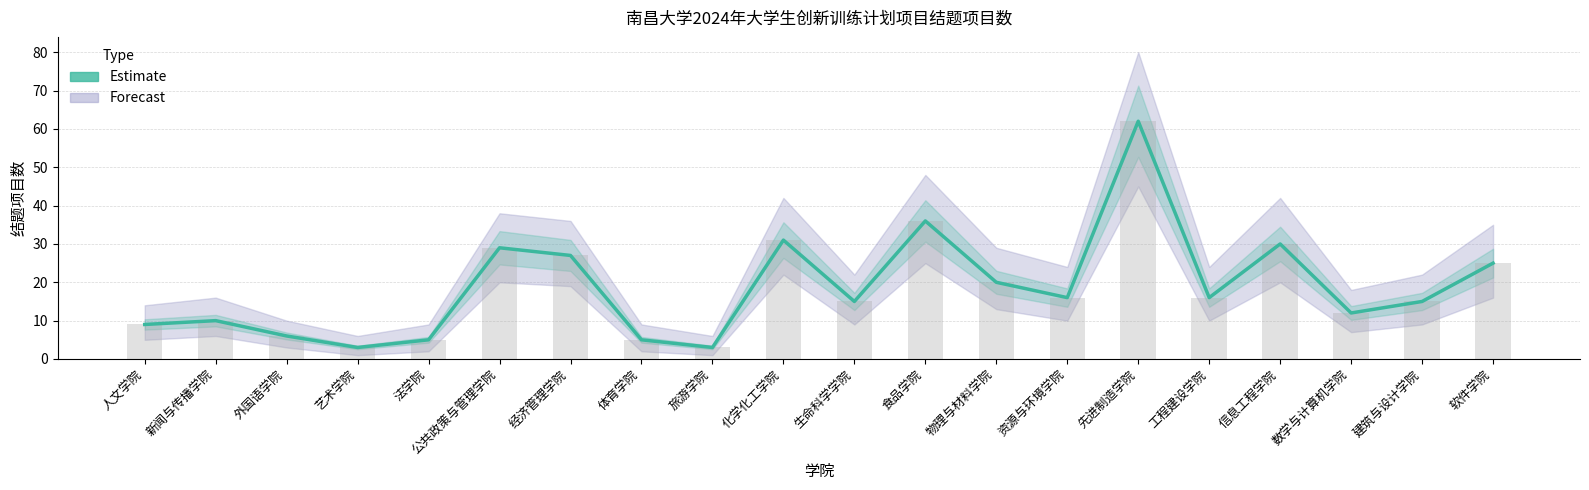

True or false: the data shows 39 at 先进制造学院.

False